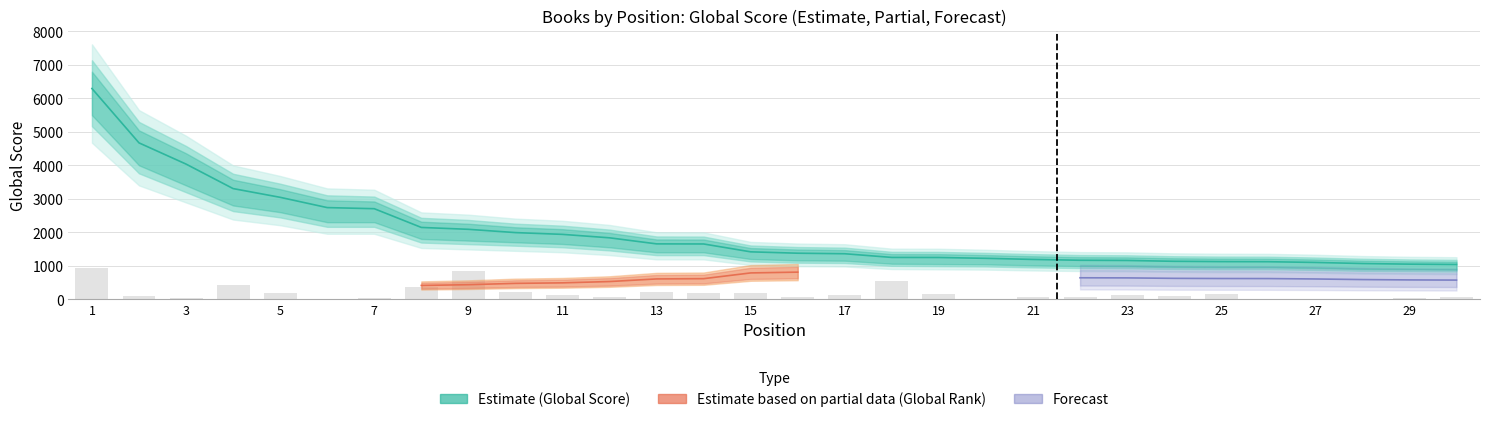

Reading left to right, extract all data points from this chart.

Global Score: 6295.0	4671.0	4037.0	3305.0	3044.0	2737.0	2704.0	2144.0	2088.0	1990.0	1937.0	1834.0	1653.0	1650.0	1415.0	1374.0	1358.0	1248.0	1246.0	1221.0	1188.0	1163.0	1157.0	1132.0	1123.0	1120.0	1098.0	1066.0	1047.0	1037.0
Word Count: 944.2	92.1	27.5	417.8	170.8	12.6	23.6	362.8	842.0	210.1	124.3	56.7	210.1	179.4	188.8	74.8	137.7	550.8	165.2	0.0	55.1	74.8	114.1	108.7	163.7	15.7	0.0	3.9	33.0	56.7